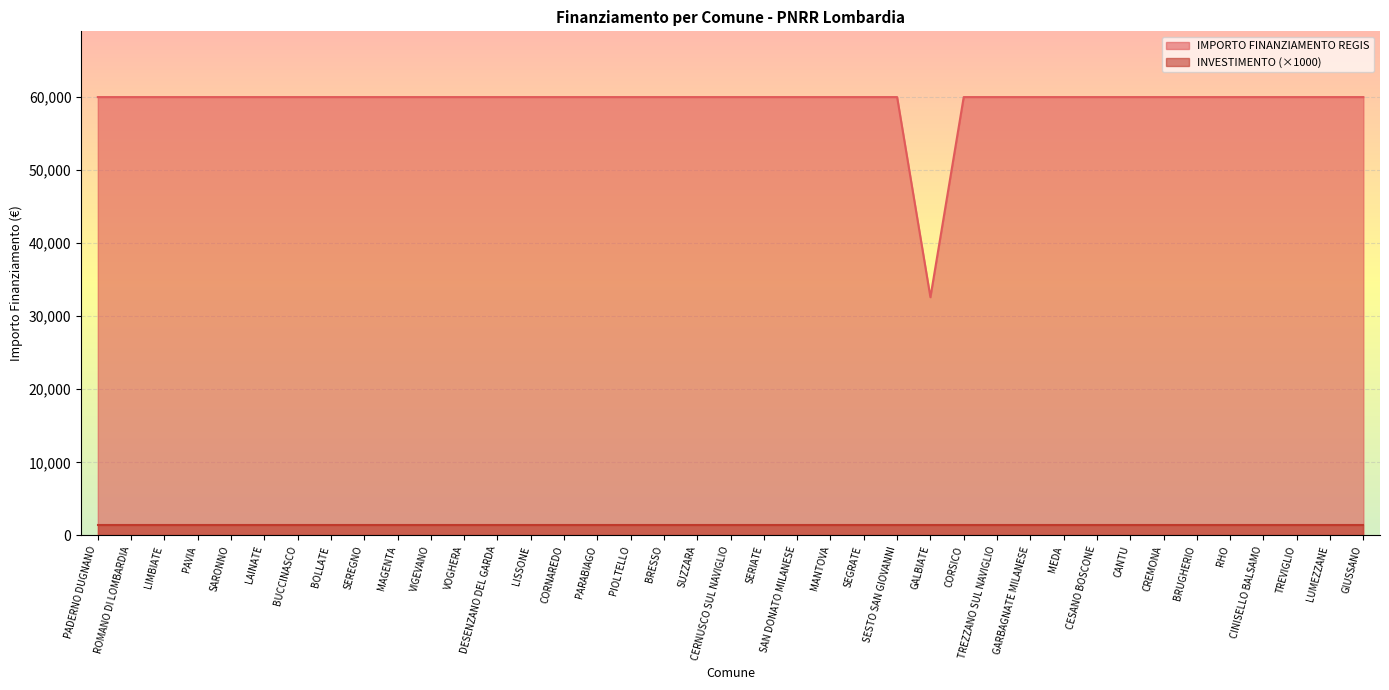

How many data points does each series have?

39